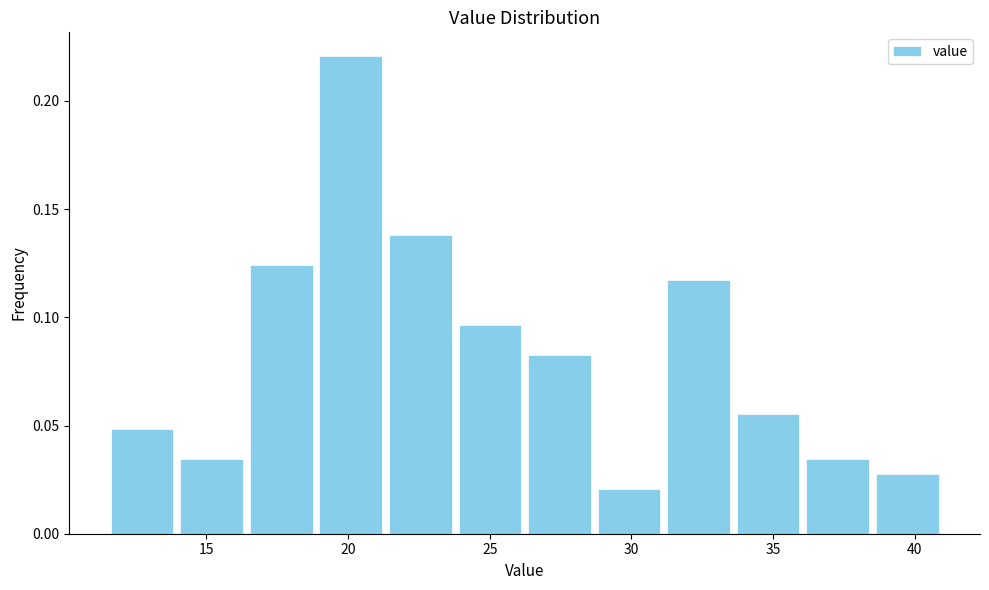

Reading left to right, list every bar in this chart as the range it spans on the x-axis followed by its height. Neither the bar edges nor the heights are printed on the chart, so give them approximately, as read against the axes.

11.5 to 14.0: 0.050
14.0 to 16.5: 0.035
16.5 to 19.0: 0.125
19.0 to 21.5: 0.220
21.5 to 24.0: 0.140
24.0 to 26.0: 0.095
26.0 to 28.5: 0.085
28.5 to 31.0: 0.020
31.0 to 33.5: 0.115
33.5 to 36.0: 0.055
36.0 to 38.5: 0.035
38.5 to 41.0: 0.030